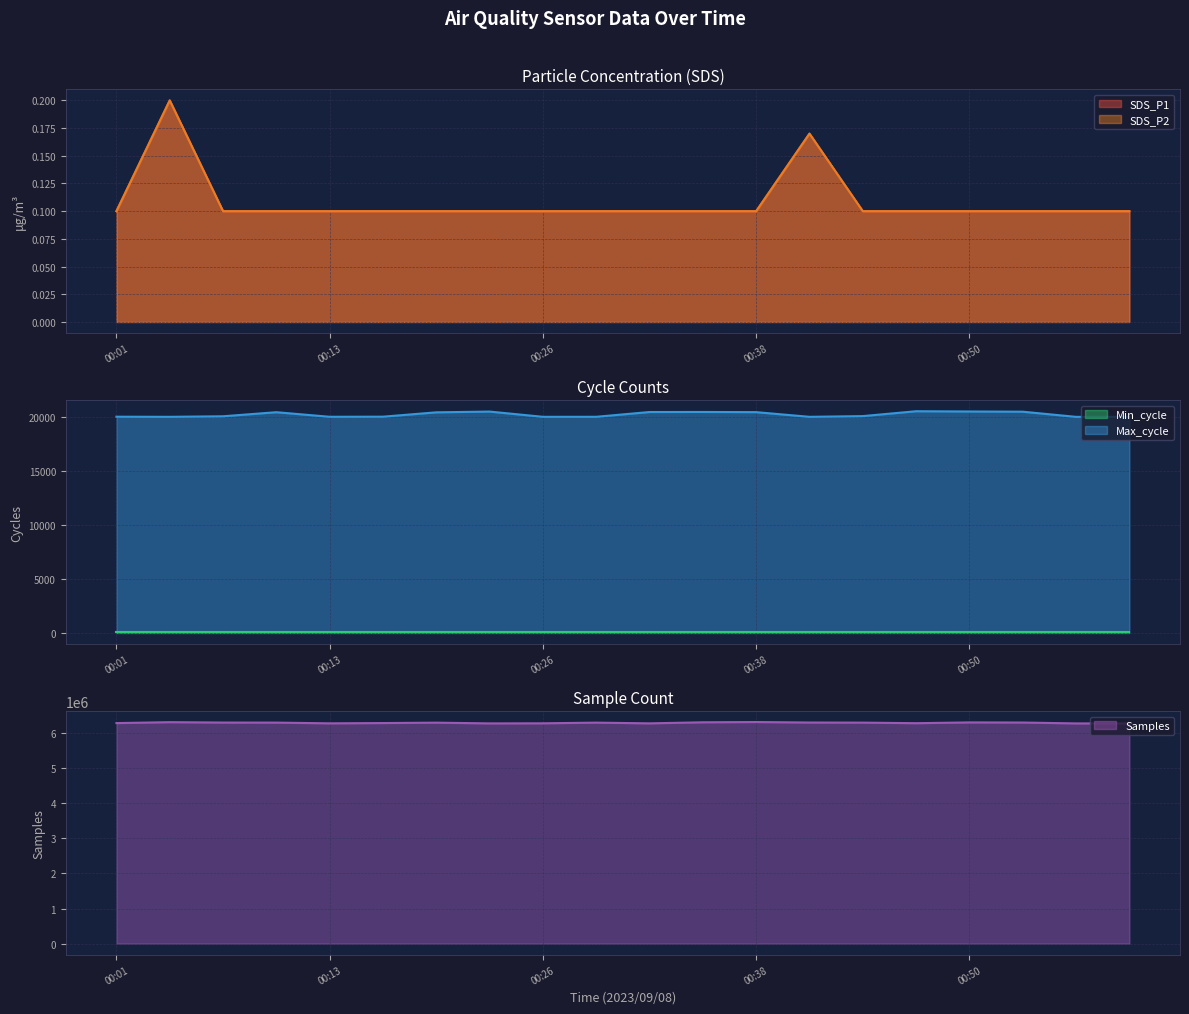

True or false: SDS_P2 has more than 1 points higher than both neighbors.

True